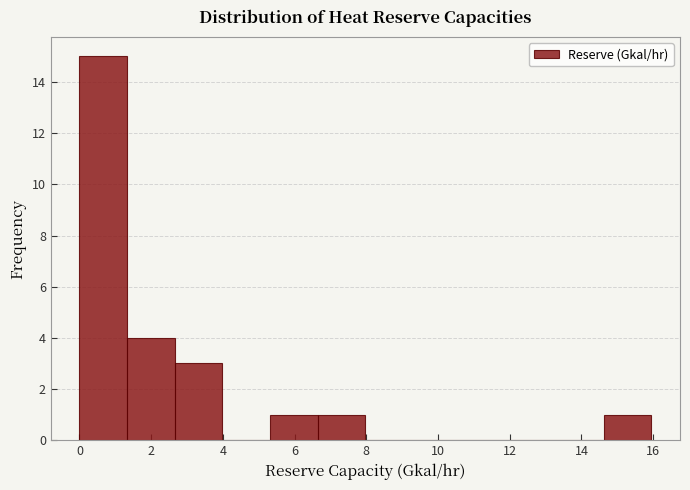

Reading left to right, list every bar in this chart as the range it spans on the x-axis followed by its height. Neither the bar edges nor the heights are printed on the chart, so give them approximately, as read against the axes.

0.0 to 1.4: 15
1.4 to 2.6: 4
2.6 to 4.0: 3
4.0 to 5.4: 0
5.4 to 6.6: 1
6.6 to 8.0: 1
8.0 to 9.4: 0
9.4 to 10.6: 0
10.6 to 12.0: 0
12.0 to 13.2: 0
13.2 to 14.6: 0
14.6 to 16.0: 1